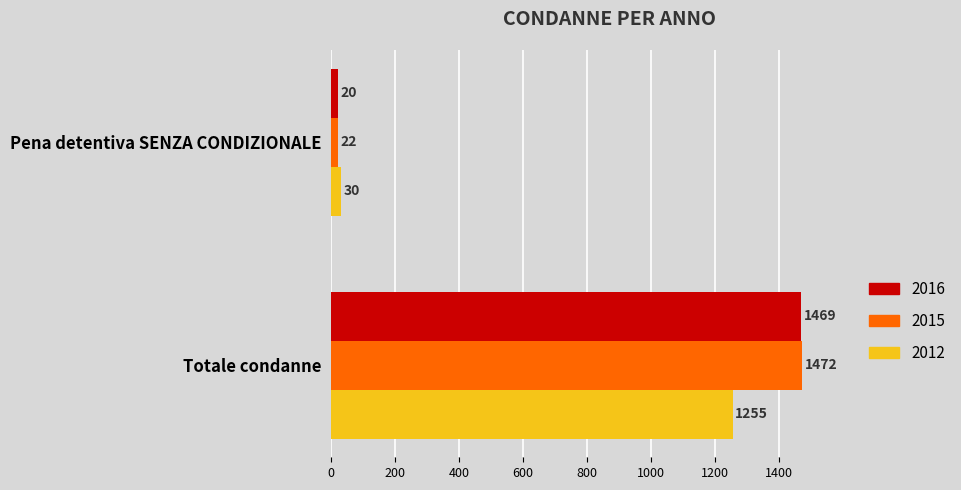

How many data points in 2015 are less than 1472?

1